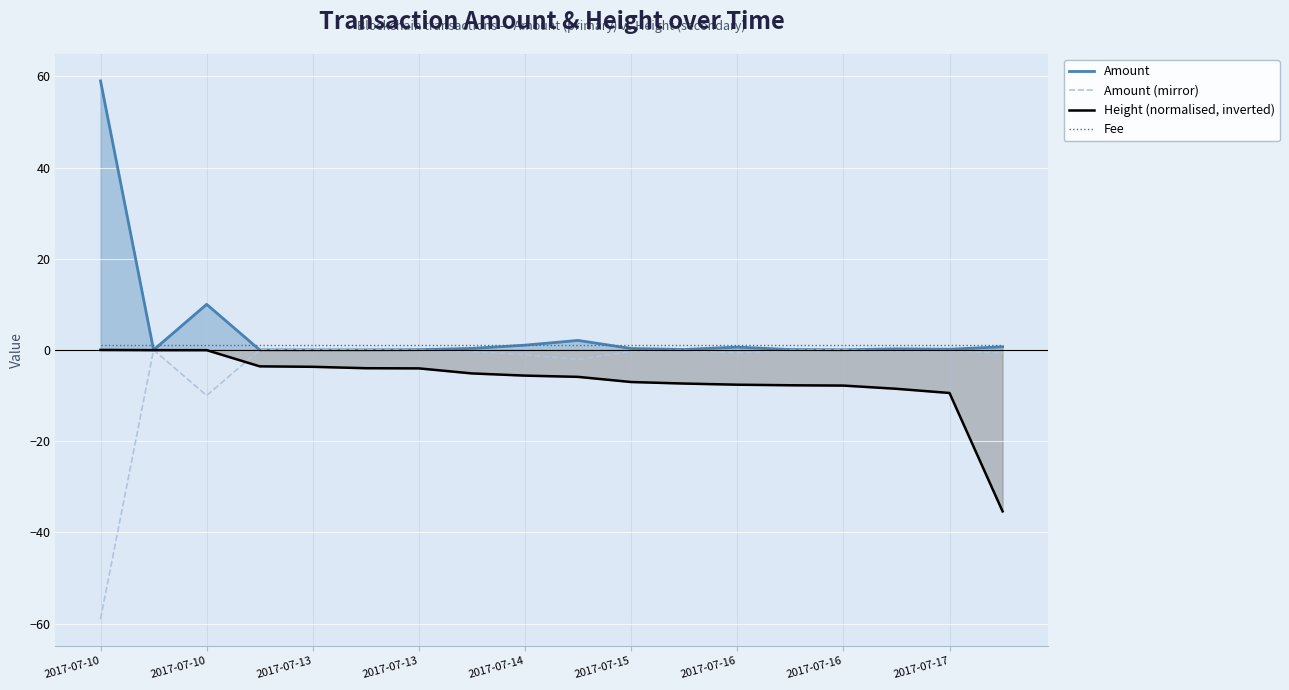

How many interior local valleys does the Amount (mirror) series have?

4